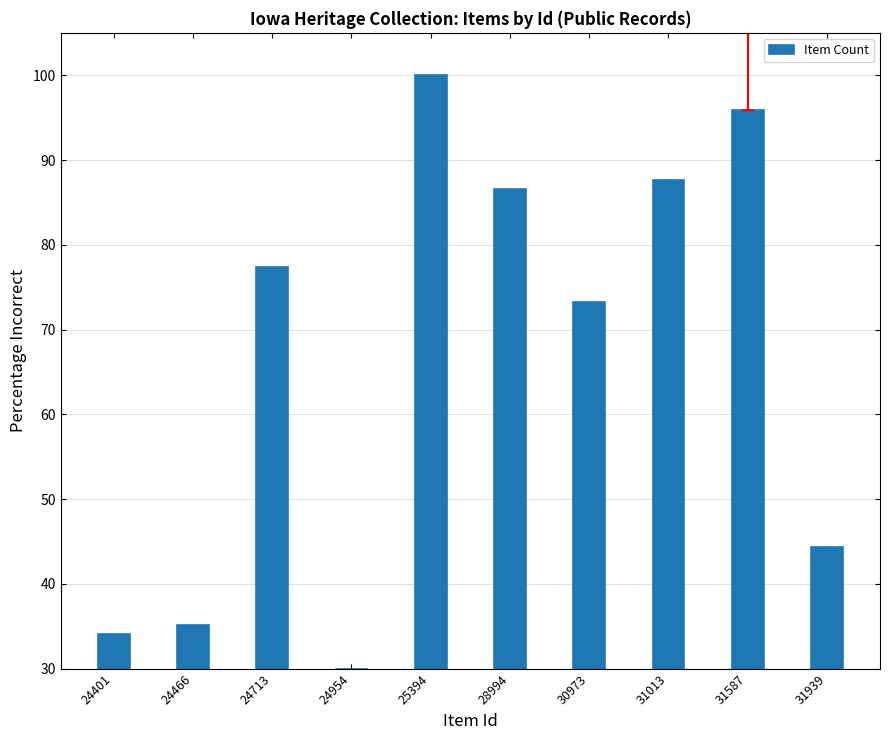

What is the difference between the second highest and second lowest values?

61.8